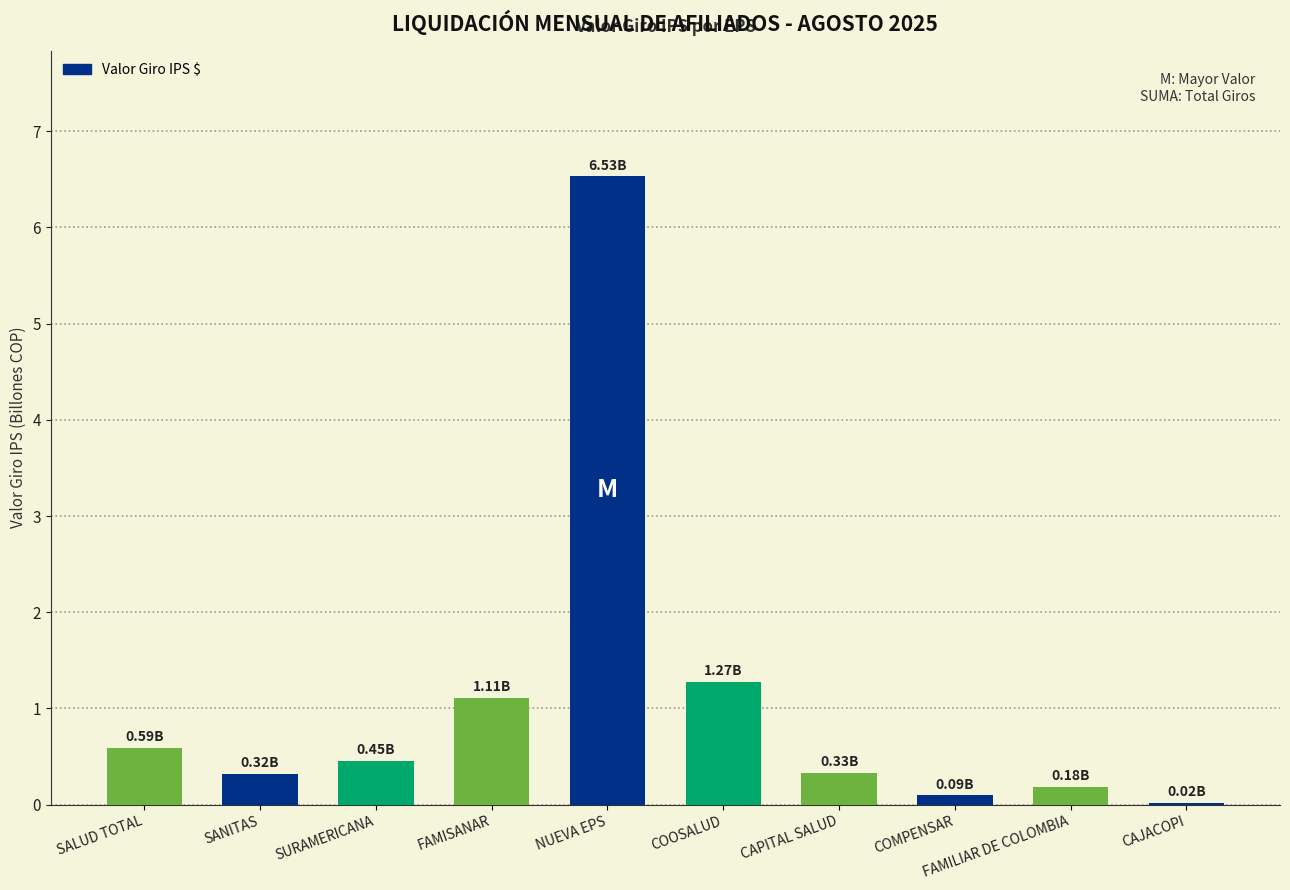

Which label corresponds to the largest value in the chart?

NUEVA EPS